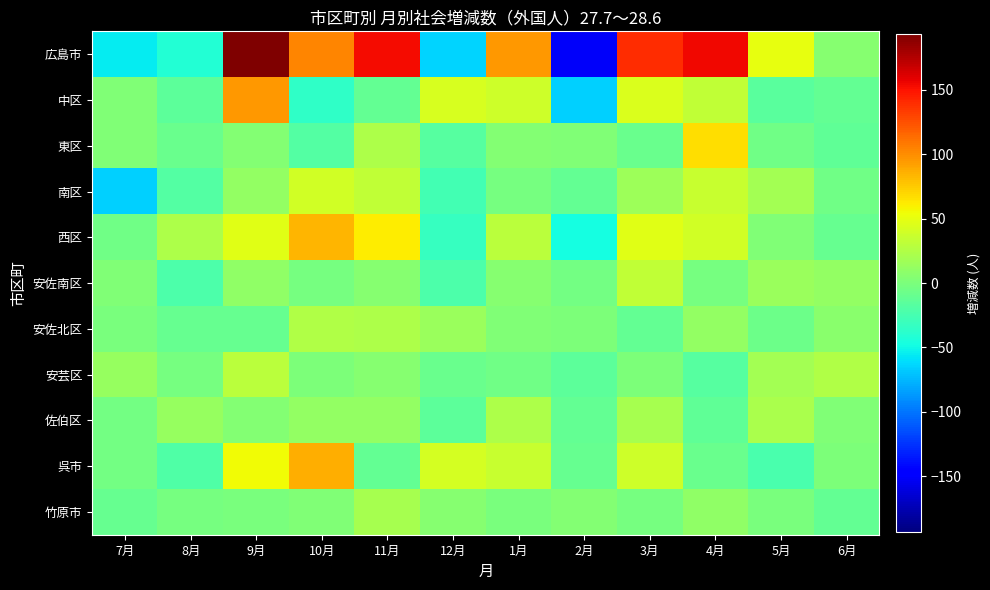

Reading left to right, transcribe all the data shown in this chart.

広島市: 7月=-55	8月=-41	9月=193	10月=103	11月=153	12月=-64	1月=96	2月=-152	3月=140	4月=155	5月=50	6月=5
中区: 7月=2	8月=-15	9月=96	10月=-36	11月=-12	12月=43	1月=38	2月=-66	3月=45	4月=33	5月=-16	6月=-12
東区: 7月=3	8月=-9	9月=4	10月=-19	11月=24	12月=-17	1月=4	2月=2	3月=-9	4月=67	5月=-5	6月=-13
南区: 7月=-65	8月=-19	9月=12	10月=40	11月=33	12月=-26	1月=-2	2月=-12	3月=16	4月=35	5月=19	6月=-5
西区: 7月=-5	8月=24	9月=47	10月=83	11月=61	12月=-32	1月=29	2月=-47	3月=47	4月=40	5月=3	6月=-10
安佐南区: 7月=2	8月=-22	9月=10	10月=-2	11月=5	12月=-22	1月=6	2月=-4	3月=33	4月=-2	5月=15	6月=11
安佐北区: 7月=-1	8月=-10	9月=-10	10月=25	11月=24	12月=14	1月=2	2月=0	3月=-12	4月=12	5月=-7	6月=7
安芸区: 7月=13	8月=-3	9月=30	10月=1	11月=6	12月=-9	1月=-5	2月=-14	3月=0	4月=-17	5月=19	6月=25
佐伯区: 7月=-4	8月=13	9月=4	10月=11	11月=12	12月=-15	1月=24	2月=-11	3月=20	4月=-13	5月=22	6月=2
呉市: 7月=-4	8月=-20	9月=55	10月=86	11月=-12	12月=42	1月=36	2月=-10	3月=39	4月=-8	5月=-24	6月=1
竹原市: 7月=-10	8月=-3	9月=-1	10月=3	11月=20	12月=6	1月=-1	2月=4	3月=-2	4月=10	5月=-1	6月=-11